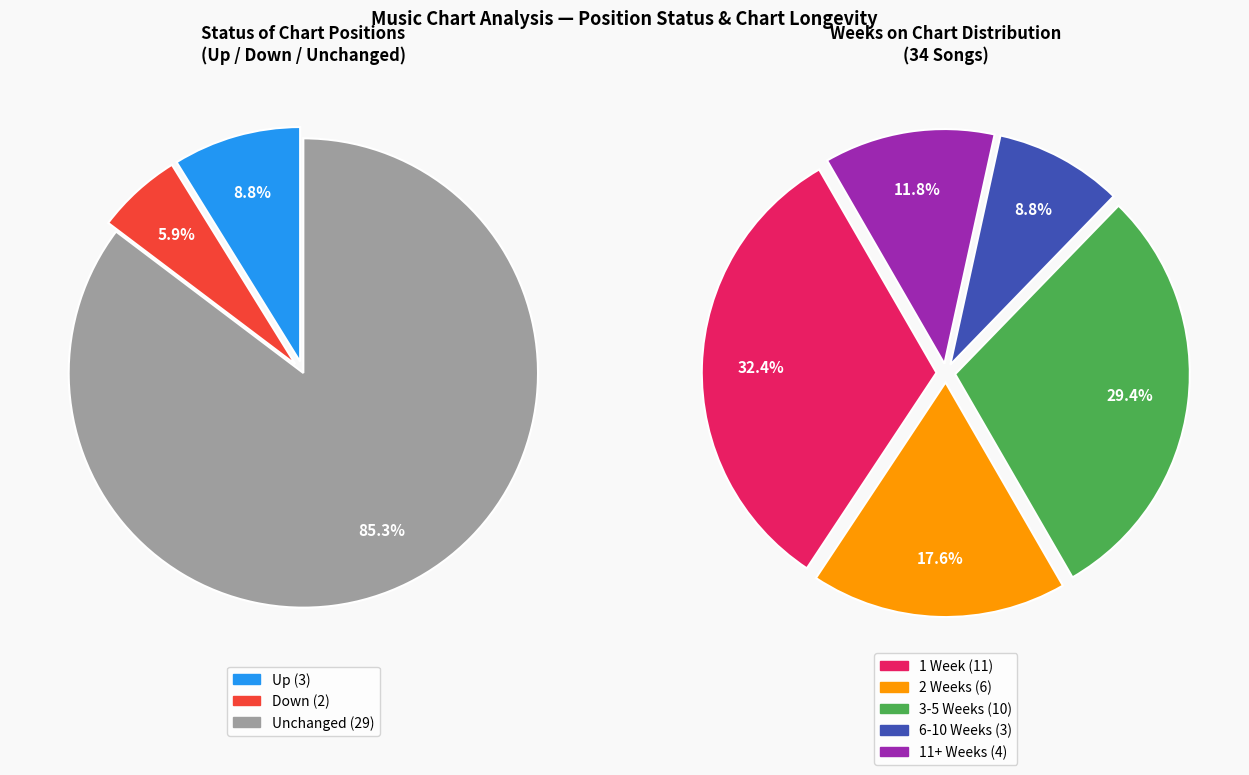

How many slices are in this pie chart?

3